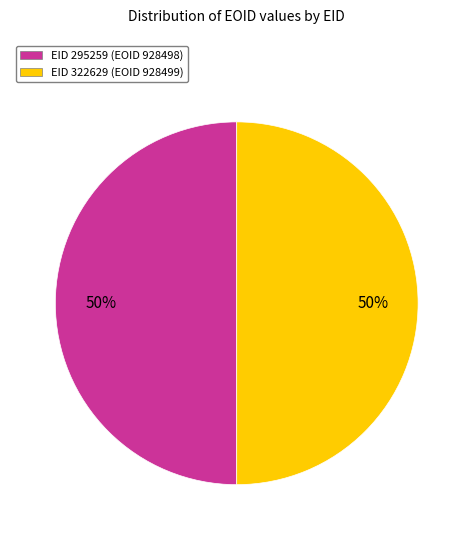

Do EID 322629 (EOID 928499) and EID 295259 (EOID 928498) together represent more than half of the pie?

Yes